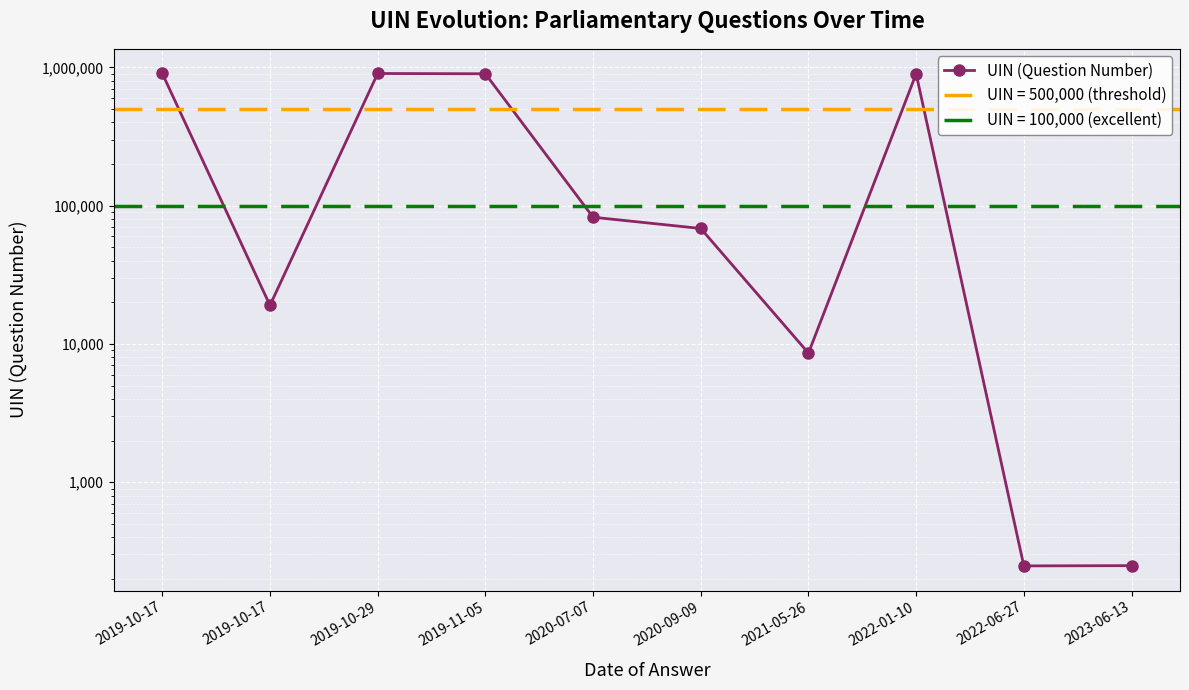

Reading left to right, extract all data points from this chart.

2019-10-17=905355	2019-10-17=19020	2019-10-29=904841	2019-11-05=900681	2020-07-07=82569	2020-09-09=68450	2021-05-26=8585	2022-01-10=900208	2022-06-27=248	2023-06-13=249